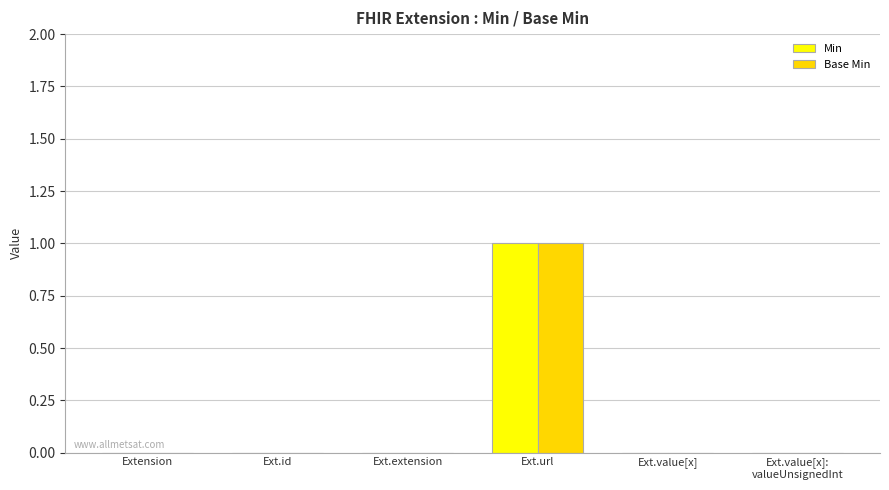

How many groups of bars are there?

6